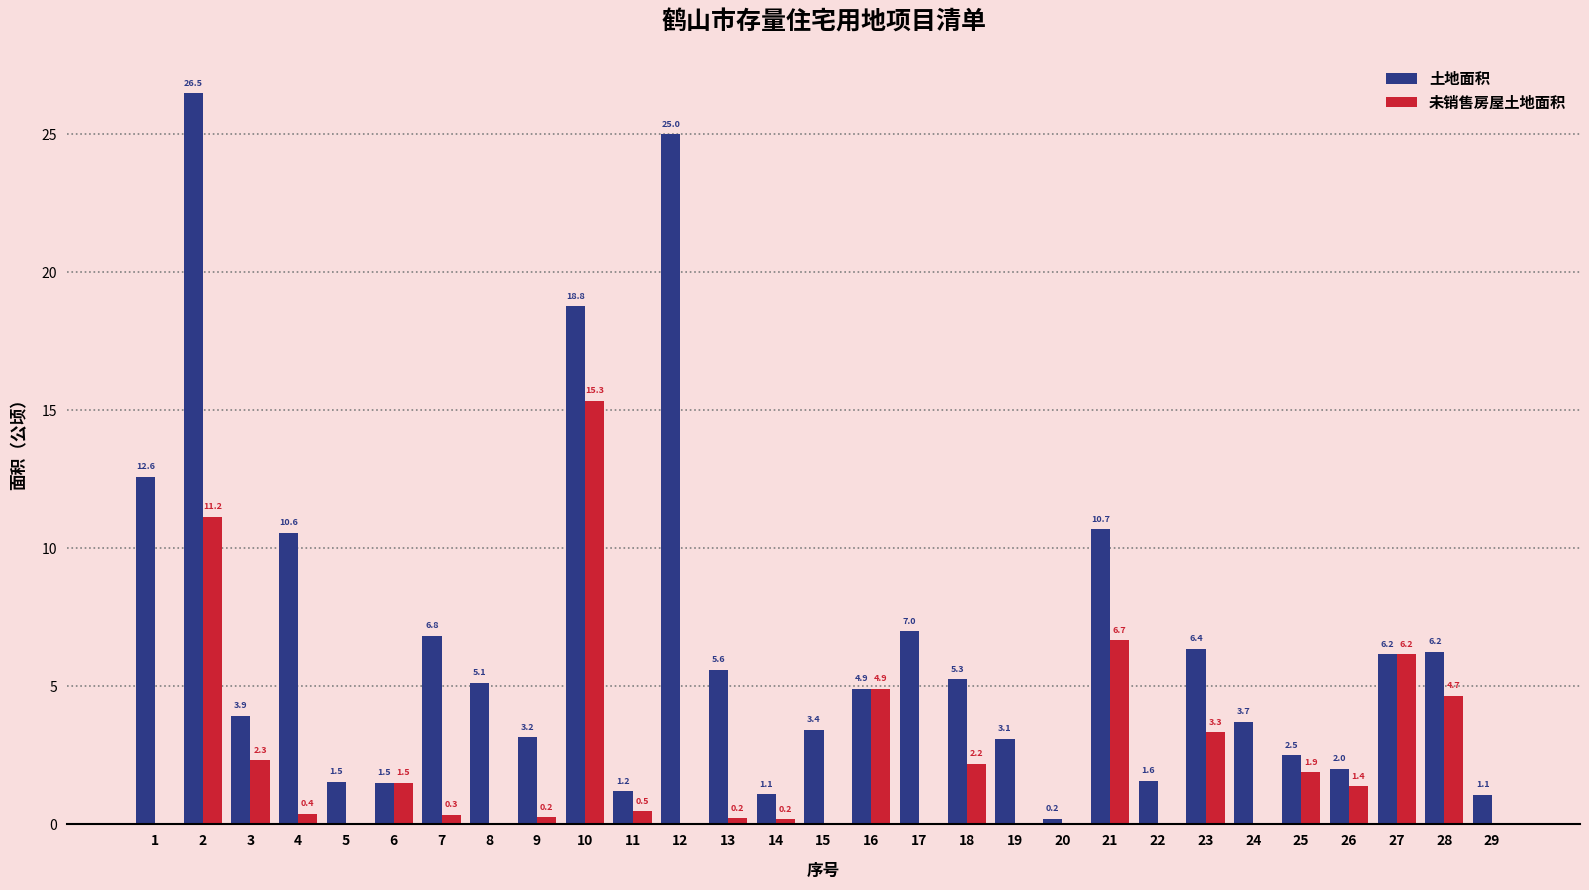

The 土地面积 series shows 4.0 at 28. True or false?

False